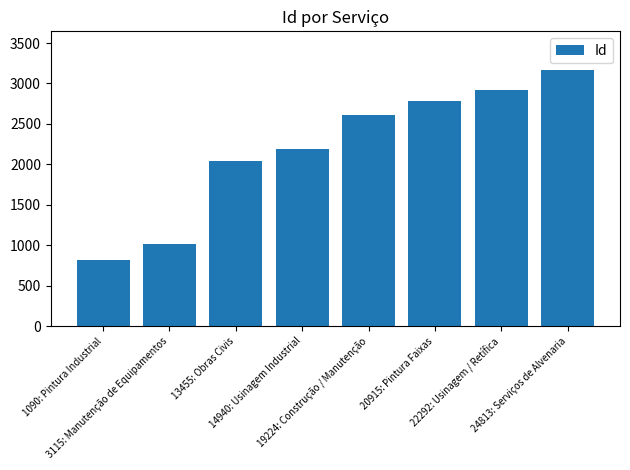

What is the difference between the values at 19224: Construção / Manutenção and 13455: Obras Civis?

574